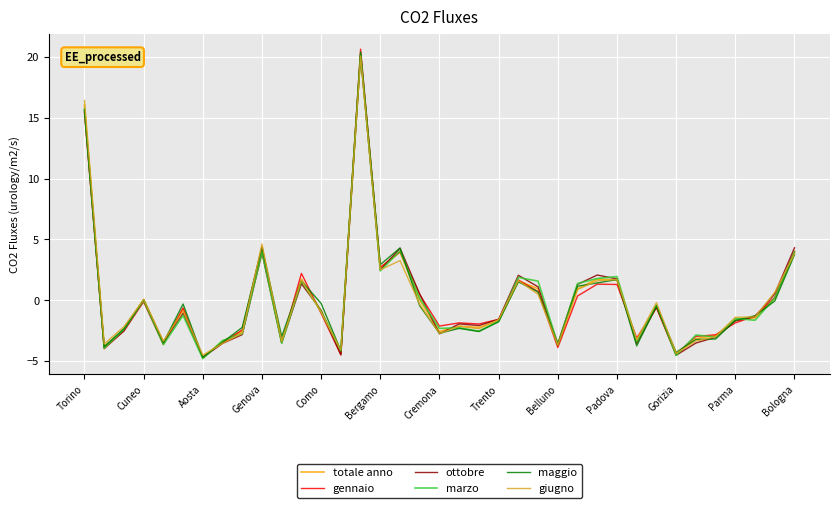

What are all the series names shown in the legend?

totale anno, gennaio, ottobre, marzo, maggio, giugno